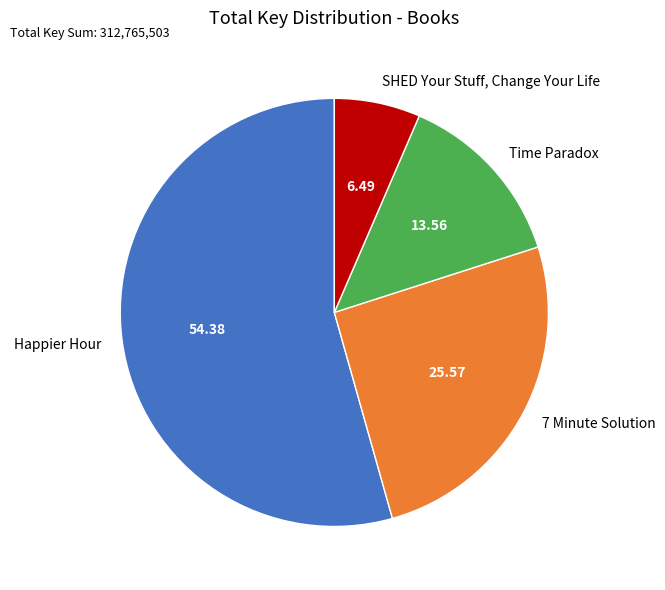

What is the ratio of the value at 7 Minute Solution to the value at Happier Hour?

0.5